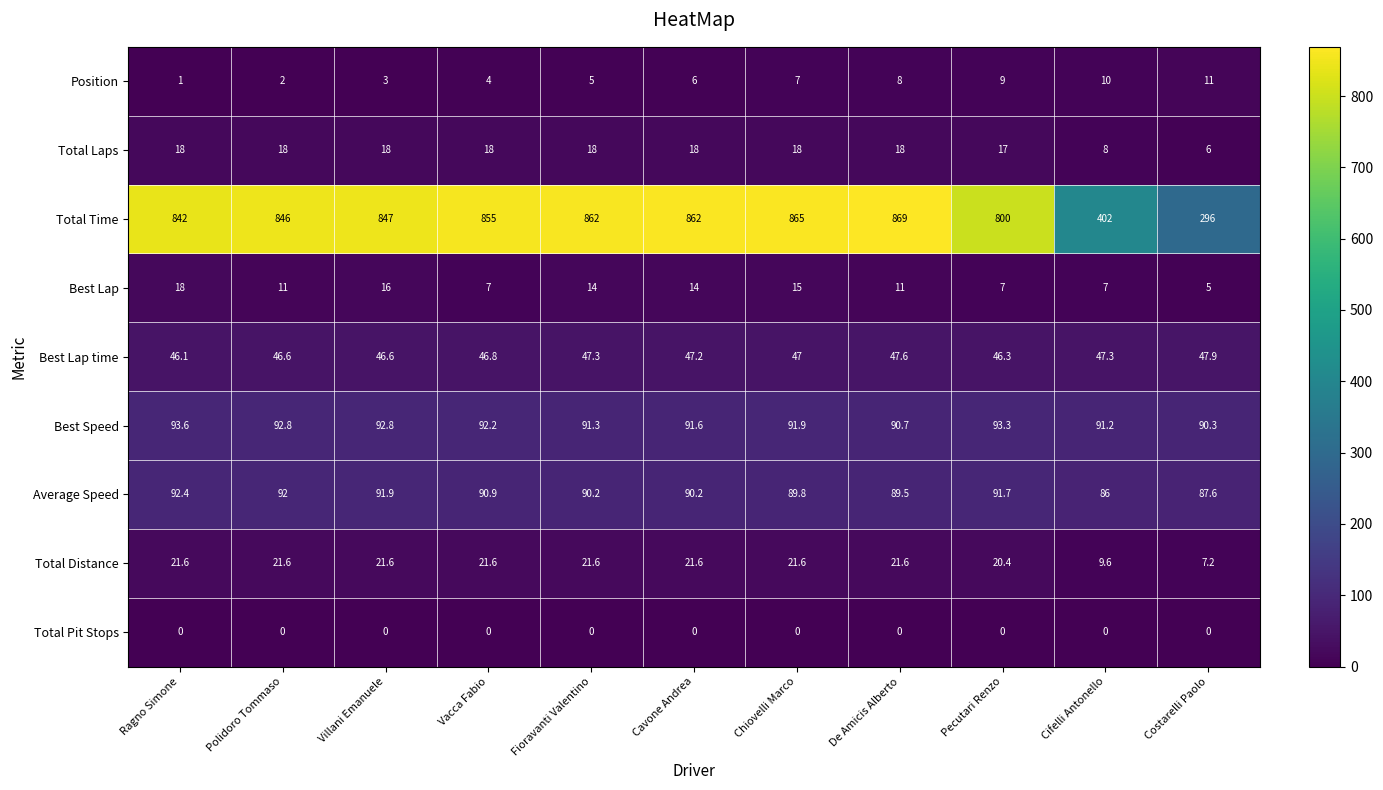

Between Polidoro Tommaso and Cifelli Antonello, which series saw the biggest shift?

Total Time